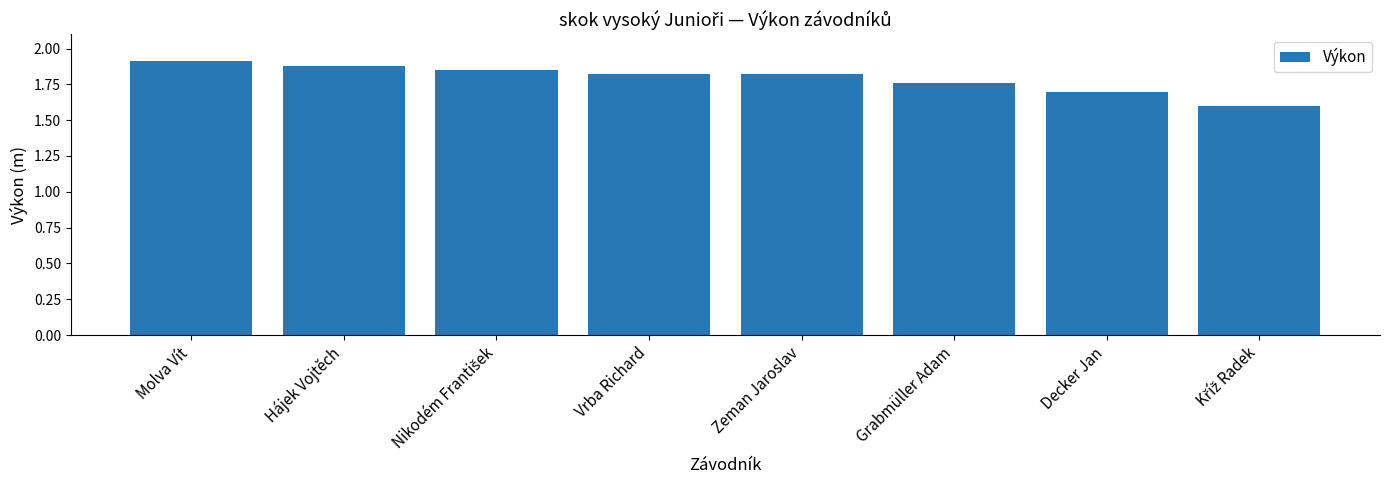

What position from the right is Hájek Vojtěch?

7